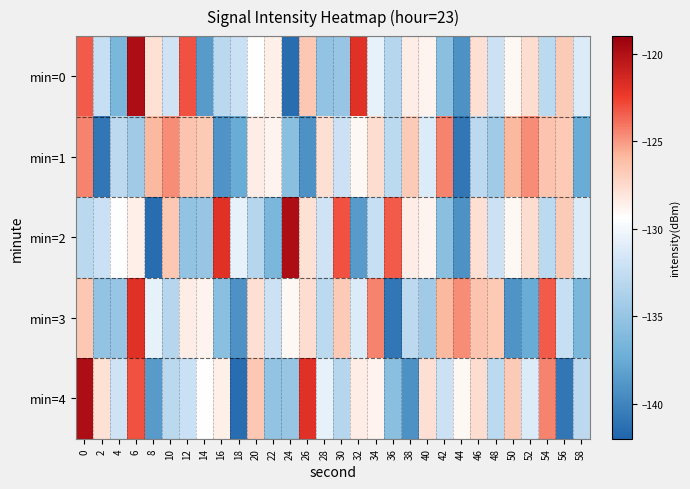

How many series are shown in this chart?

5